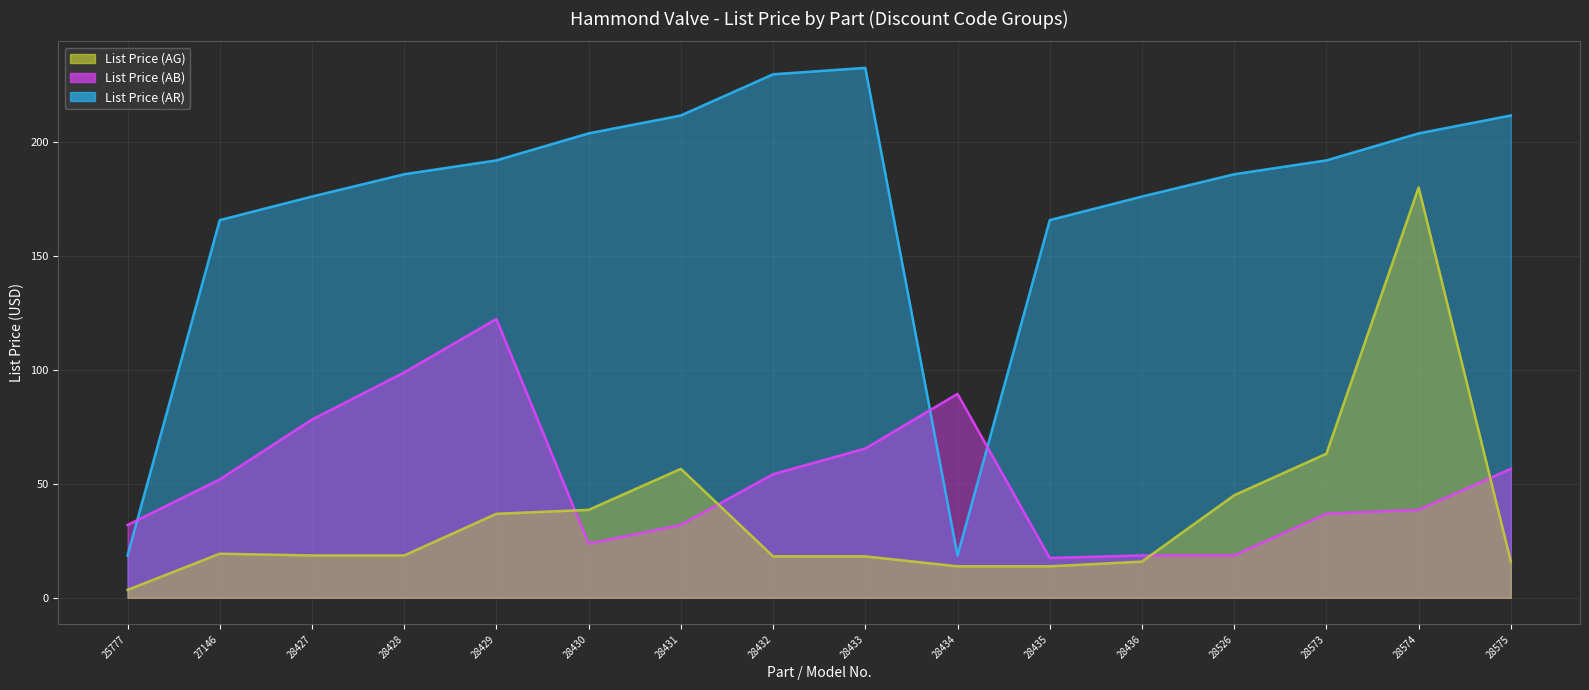

Which series has the largest total across all categories?

List Price (AR)